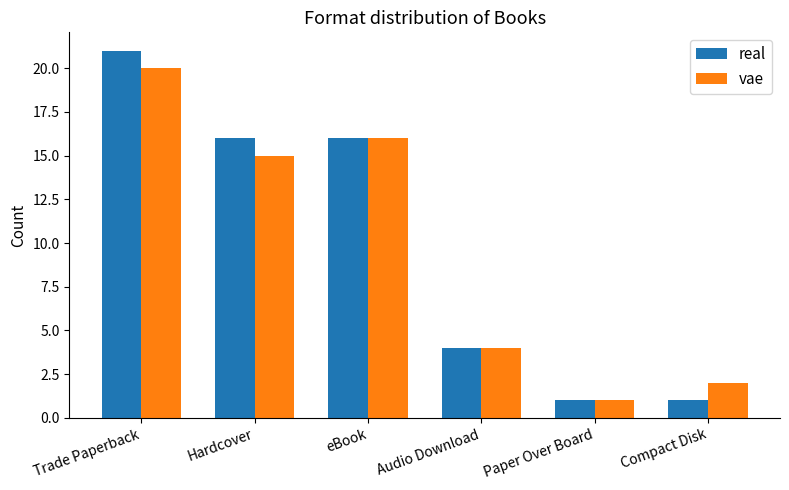

What is the average value of the vae series?

10